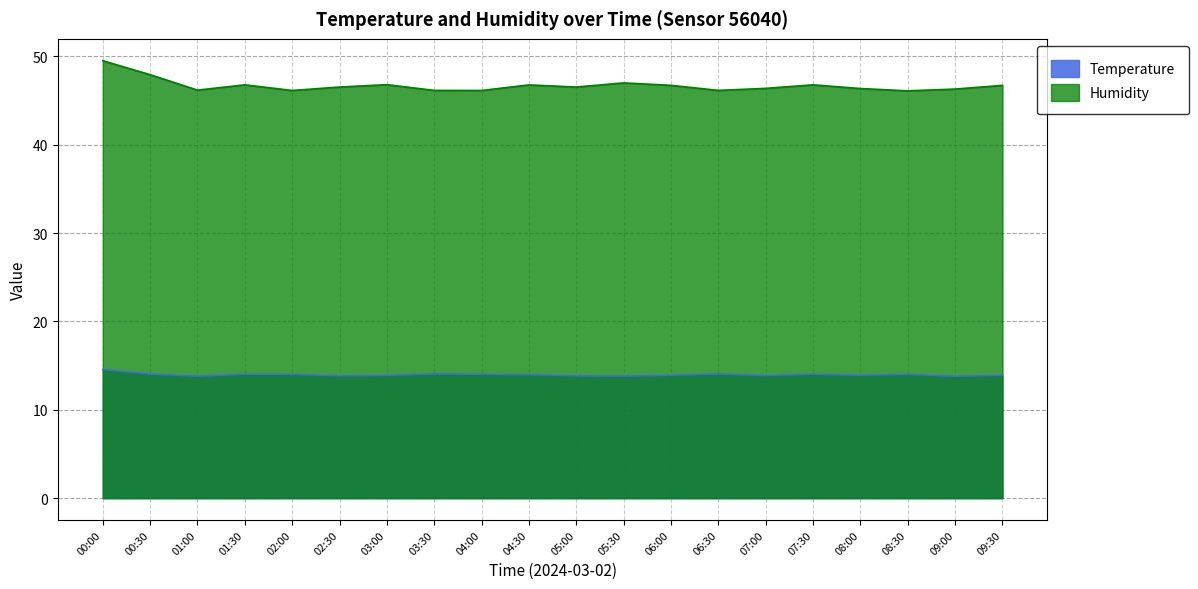

True or false: temperature has a value of 6.3 at 00:00.

False